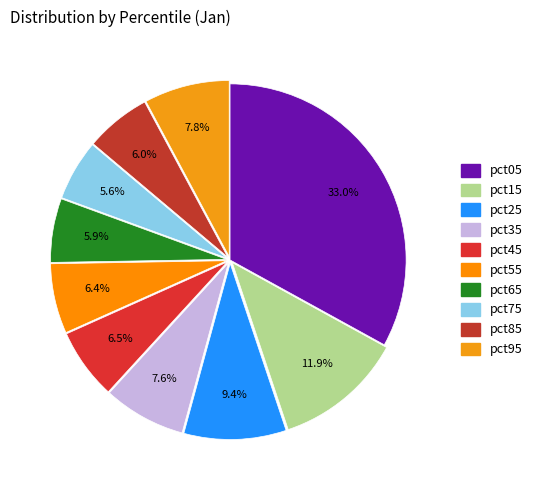

The pct95 slice represents 8% of the pie. True or false?

True